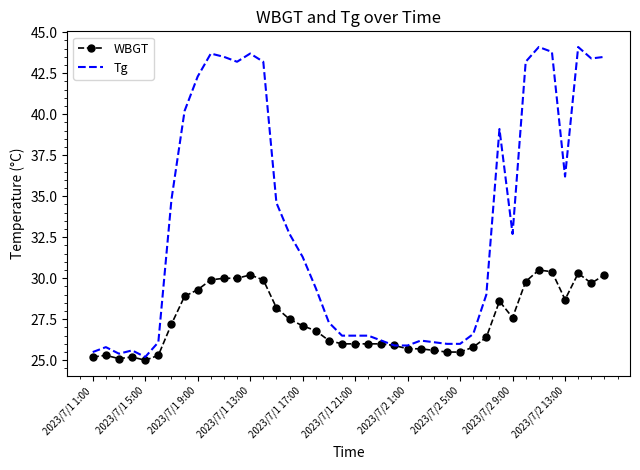

What is the maximum value for Tg?

44.1